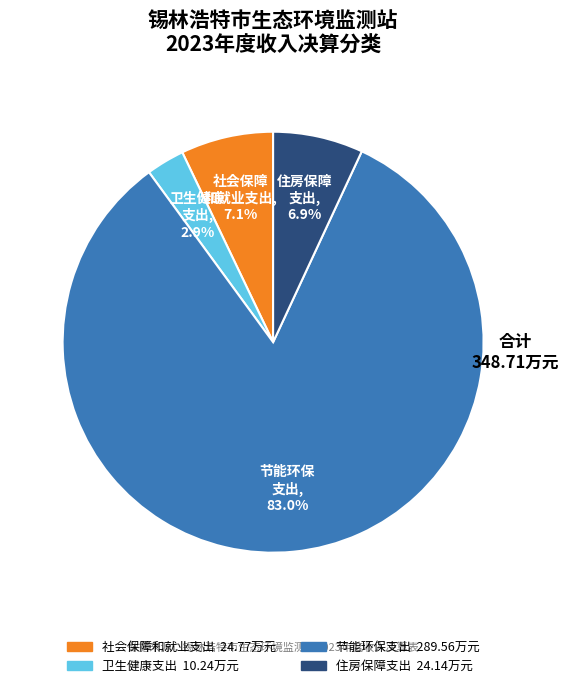

How much of the chart is everything except 卫生健康支出?

97.1%